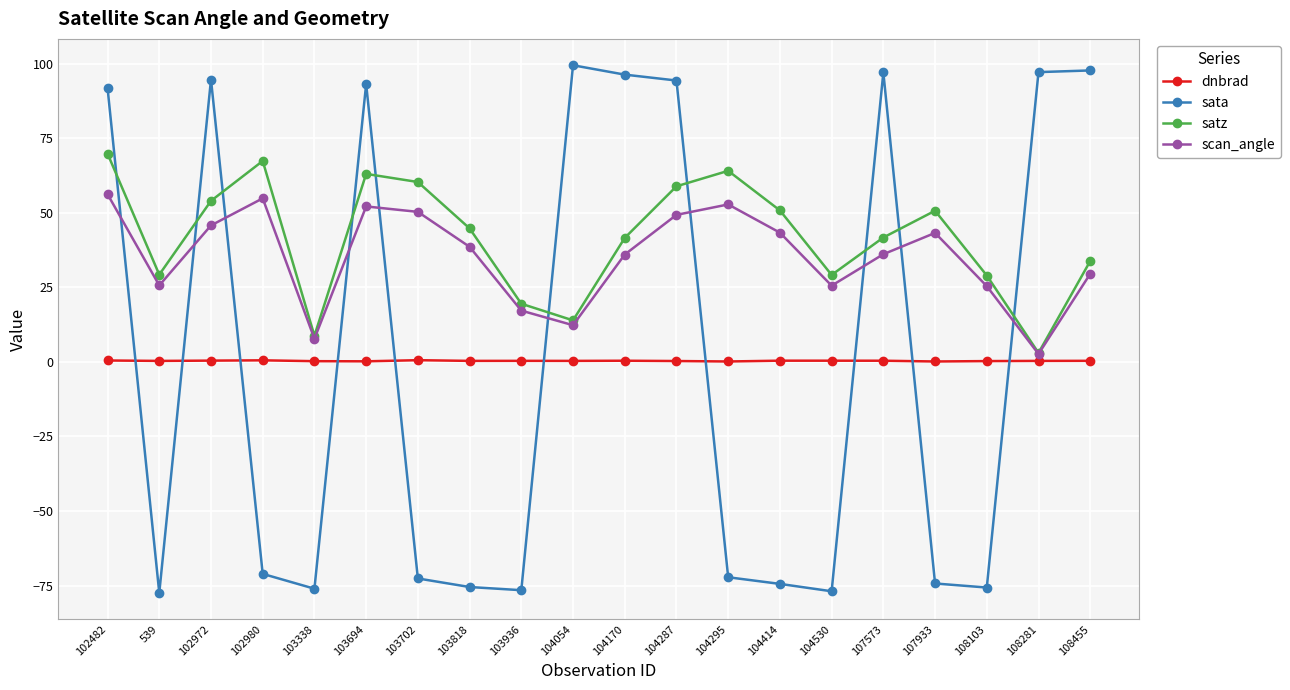

True or false: sata has more than 1 points higher than both neighbors.

True